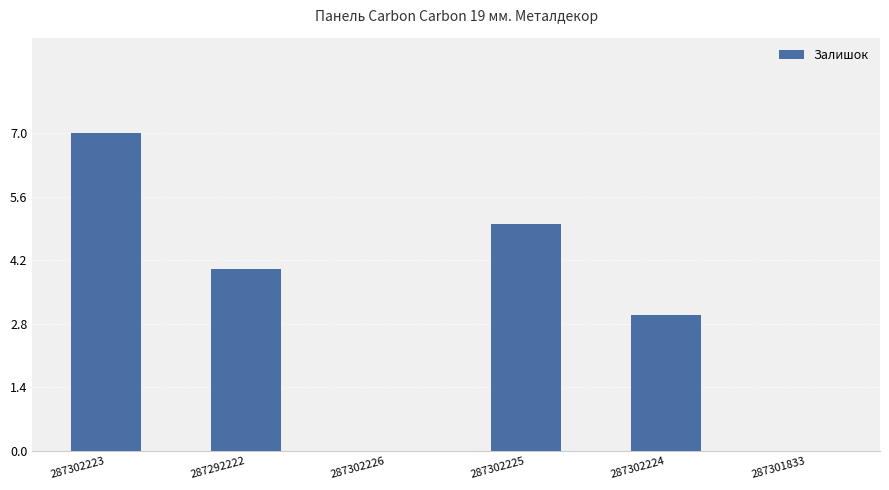

The chart shows a value of 0 at 287302226. True or false?

True